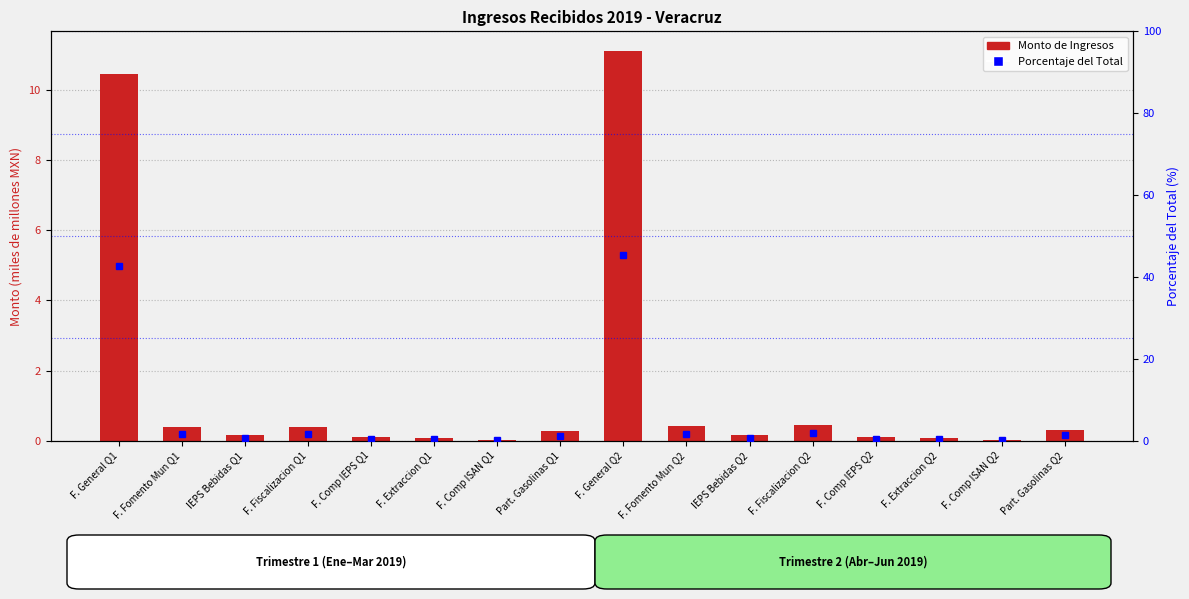

What is the difference between the Monto de Ingresos (MXN mM) values at F. Fiscalizacion Q1 and Part. Gasolinas Q1?

0.1